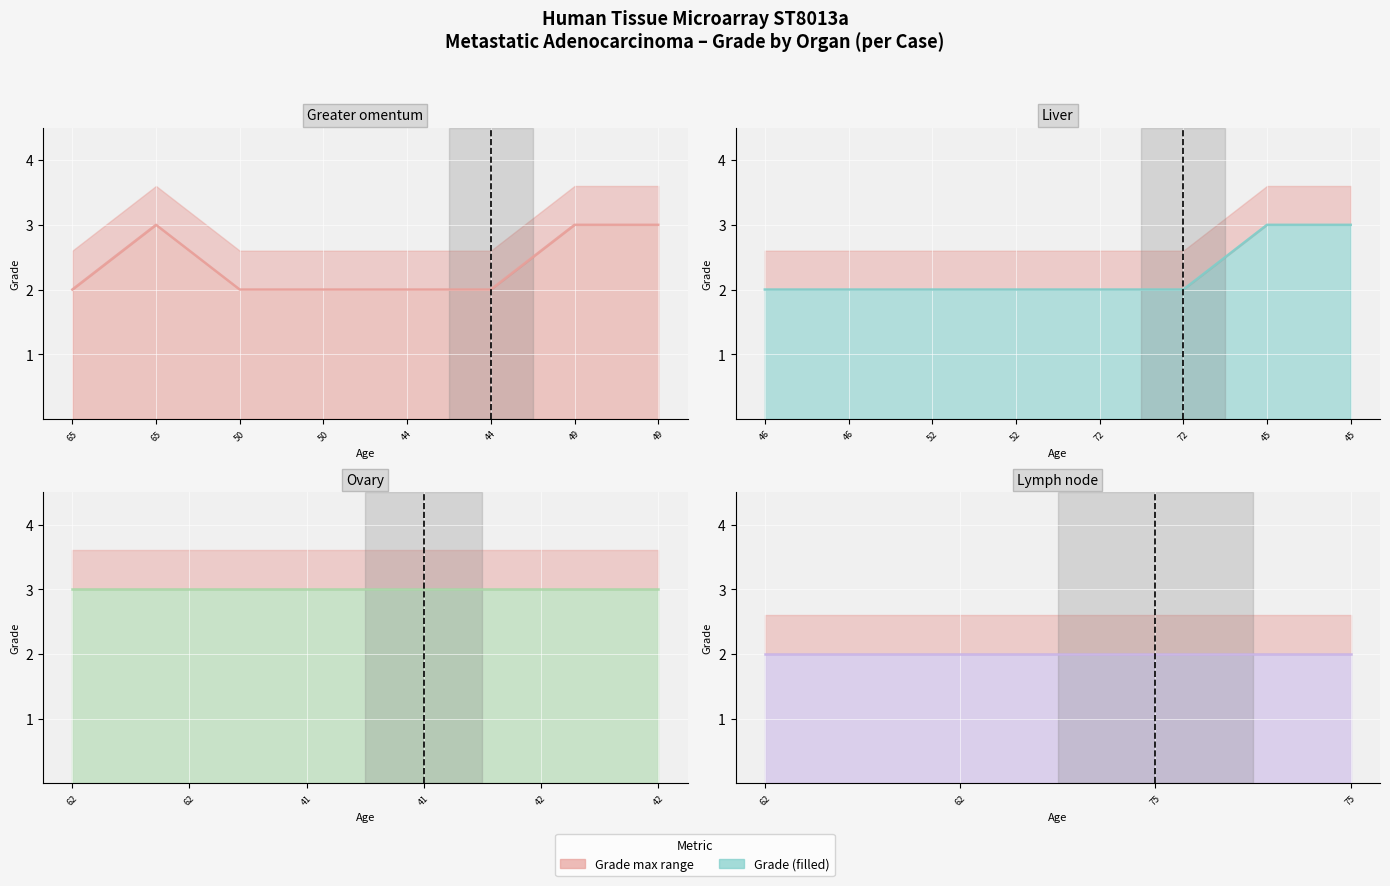

The value of Liver at 72 is 3. True or false?

False